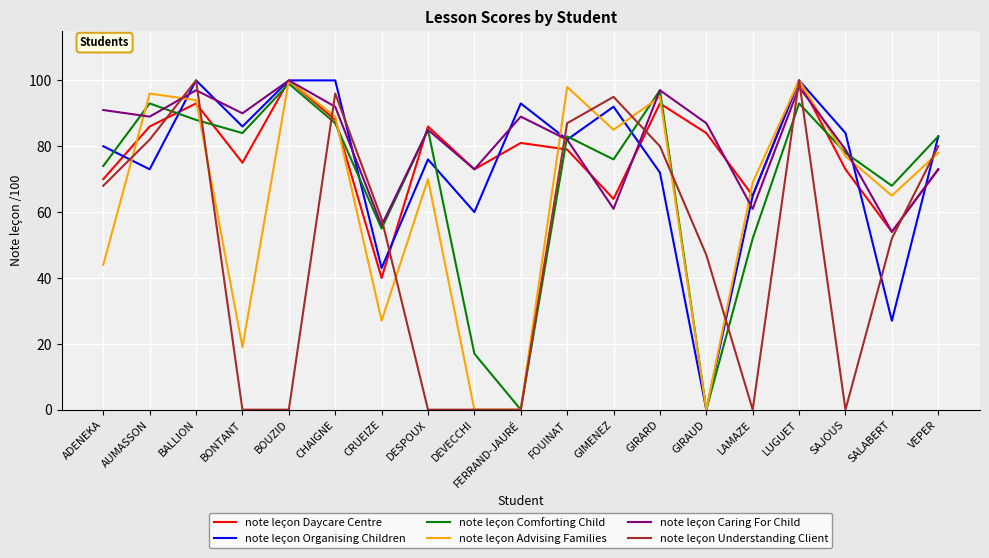

Reading left to right, extract all data points from this chart.

note leçon Daycare Centre: ADENEKA=70	AUMASSON=86	BALLION=93	BONTANT=75	BOUZID=100	CHAIGNE=88	CRUEIZE=40	DESPOUX=86	DEVECCHI=73	FERRAND-JAURÉ=81	FOUINAT=79	GIMENEZ=64	GIRARD=93	GIRAUD=84	LAMAZE=65	LUGUET=100	SAJOUS=73	SALABERT=54	VEPER=73
note leçon Organising Children: ADENEKA=80	AUMASSON=73	BALLION=100	BONTANT=86	BOUZID=100	CHAIGNE=100	CRUEIZE=43	DESPOUX=76	DEVECCHI=60	FERRAND-JAURÉ=93	FOUINAT=82	GIMENEZ=92	GIRARD=72	GIRAUD=0	LAMAZE=65	LUGUET=100	SAJOUS=84	SALABERT=27	VEPER=83
note leçon Comforting Child: ADENEKA=74	AUMASSON=93	BALLION=88	BONTANT=84	BOUZID=99	CHAIGNE=87	CRUEIZE=55	DESPOUX=85	DEVECCHI=17	FERRAND-JAURÉ=0	FOUINAT=83	GIMENEZ=76	GIRARD=97	GIRAUD=0	LAMAZE=52	LUGUET=93	SAJOUS=78	SALABERT=68	VEPER=83
note leçon Advising Families: ADENEKA=44	AUMASSON=96	BALLION=94	BONTANT=19	BOUZID=100	CHAIGNE=89	CRUEIZE=27	DESPOUX=70	DEVECCHI=0	FERRAND-JAURÉ=0	FOUINAT=98	GIMENEZ=85	GIRARD=95	GIRAUD=0	LAMAZE=69	LUGUET=100	SAJOUS=77	SALABERT=65	VEPER=78
note leçon Caring For Child: ADENEKA=91	AUMASSON=89	BALLION=97	BONTANT=90	BOUZID=100	CHAIGNE=92	CRUEIZE=56	DESPOUX=85	DEVECCHI=73	FERRAND-JAURÉ=89	FOUINAT=82	GIMENEZ=61	GIRARD=97	GIRAUD=87	LAMAZE=61	LUGUET=98	SAJOUS=79	SALABERT=54	VEPER=73
note leçon Understanding Client: ADENEKA=68	AUMASSON=82	BALLION=100	BONTANT=0	BOUZID=0	CHAIGNE=96	CRUEIZE=58	DESPOUX=0	DEVECCHI=0	FERRAND-JAURÉ=0	FOUINAT=87	GIMENEZ=95	GIRARD=80	GIRAUD=47	LAMAZE=0	LUGUET=100	SAJOUS=0	SALABERT=52	VEPER=80